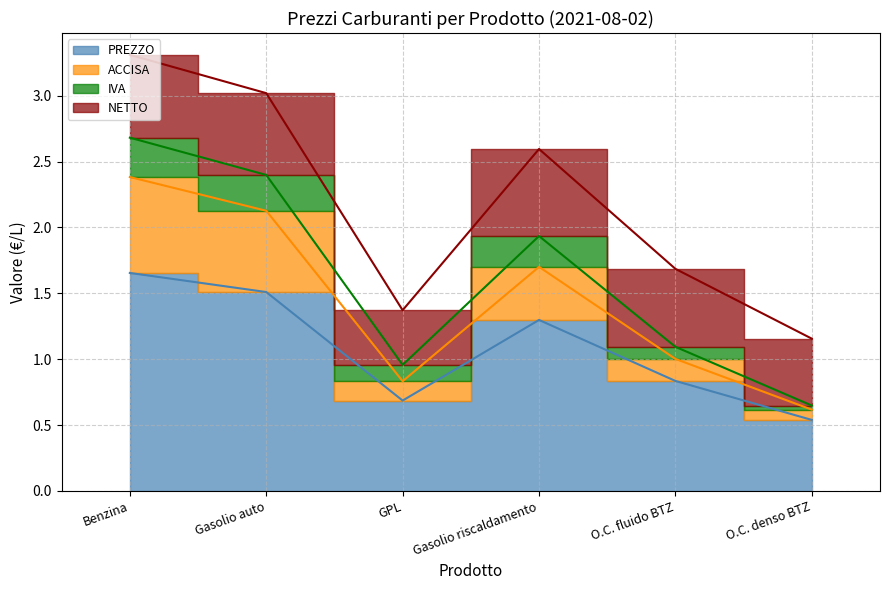

What is the difference between the maximum and minimum values in the ACCISA series?

1.8